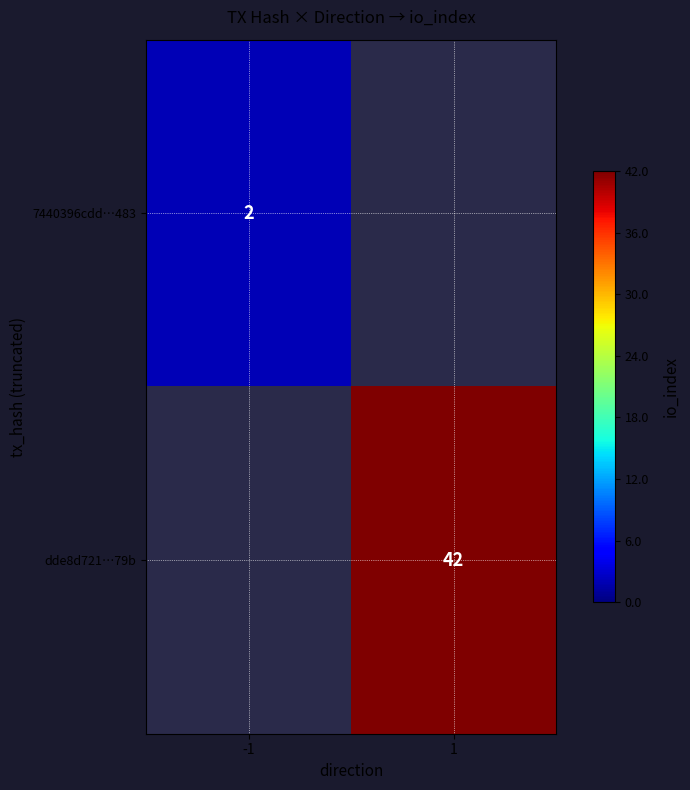

How many data points does each series have?

2